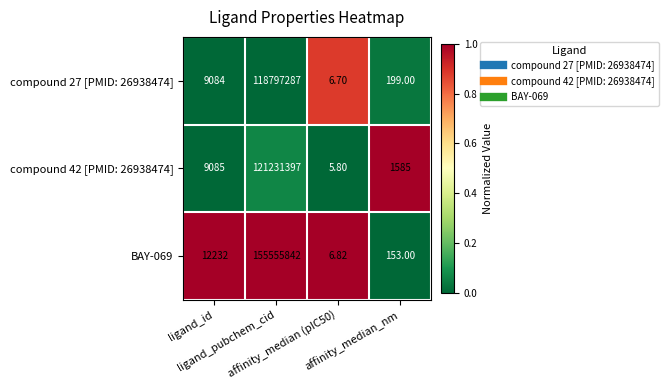

List the series in order of their peak value, lowest first.

compound 27 [PMID: 26938474], compound 42 [PMID: 26938474], BAY-069